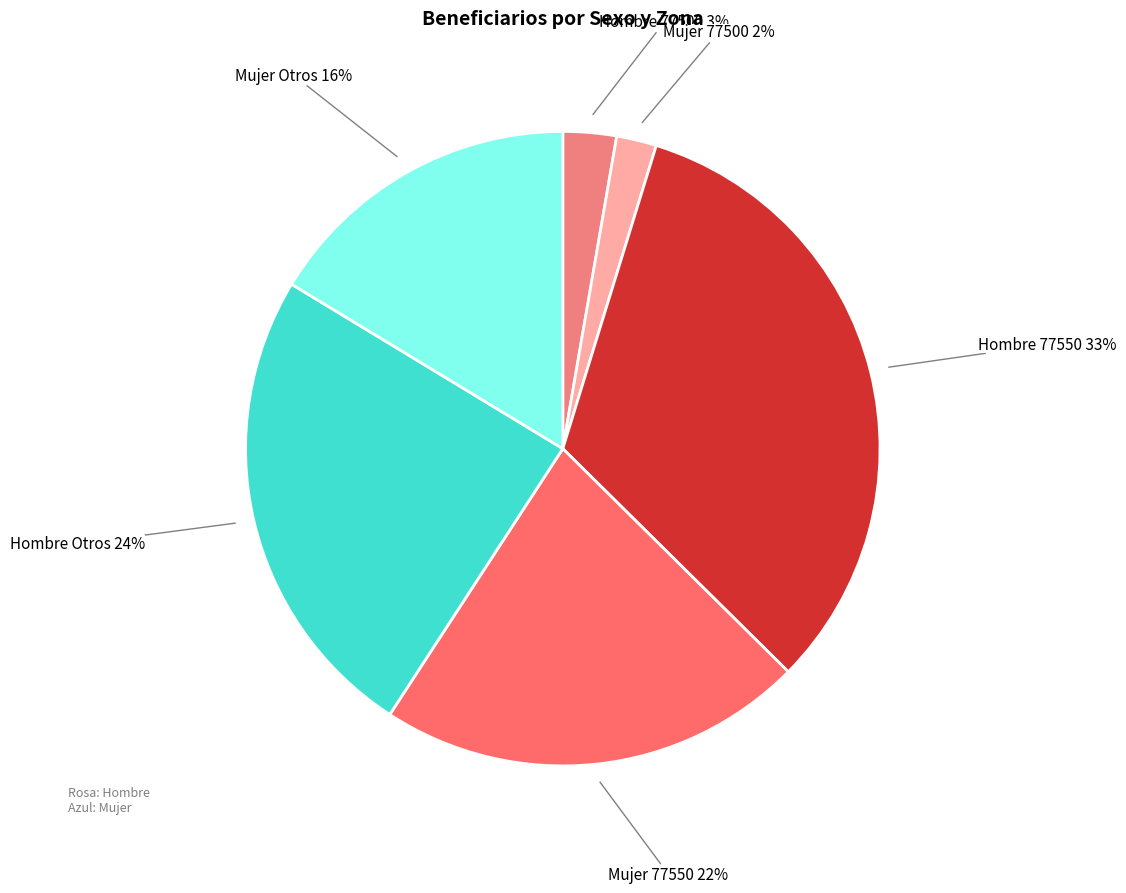

To the nearest percent, what percentage of the pie is Hombre Otros?

24%